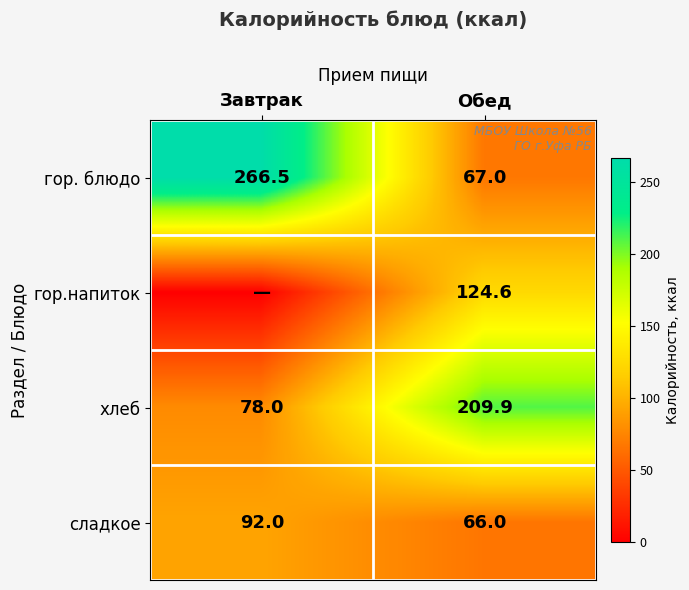

List the labels in order of сладкое value, largest first.

Завтрак, Обед